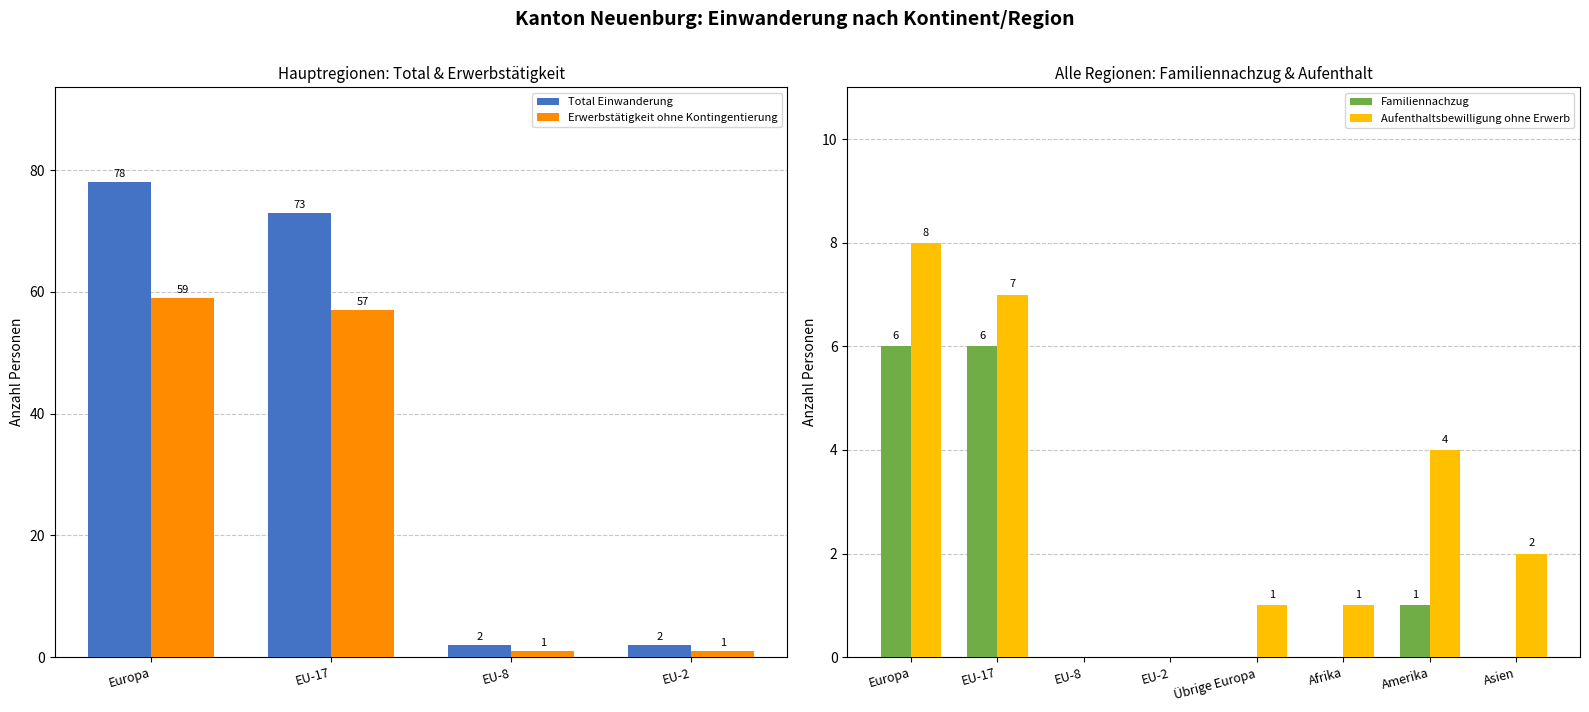

How many data points in Familiennachzug are above 0?

3